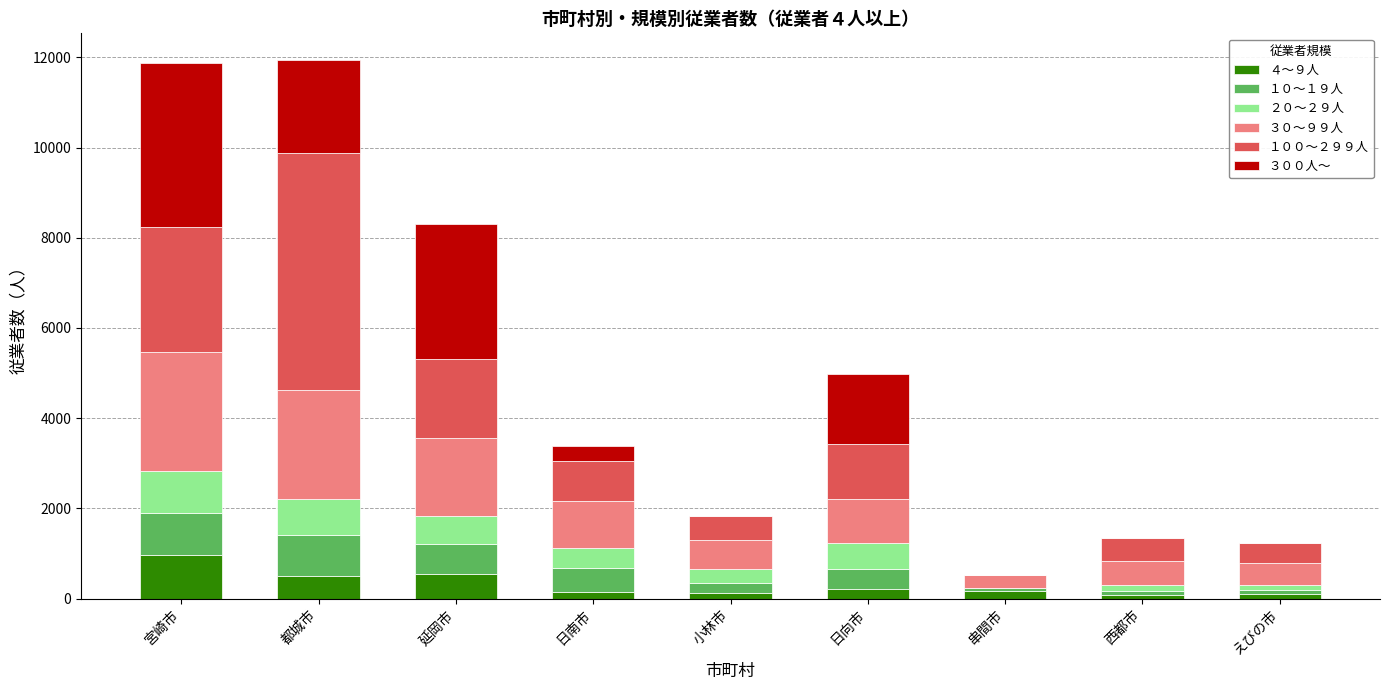

The ４～９人 series shows 576 at 宮崎市. True or false?

False